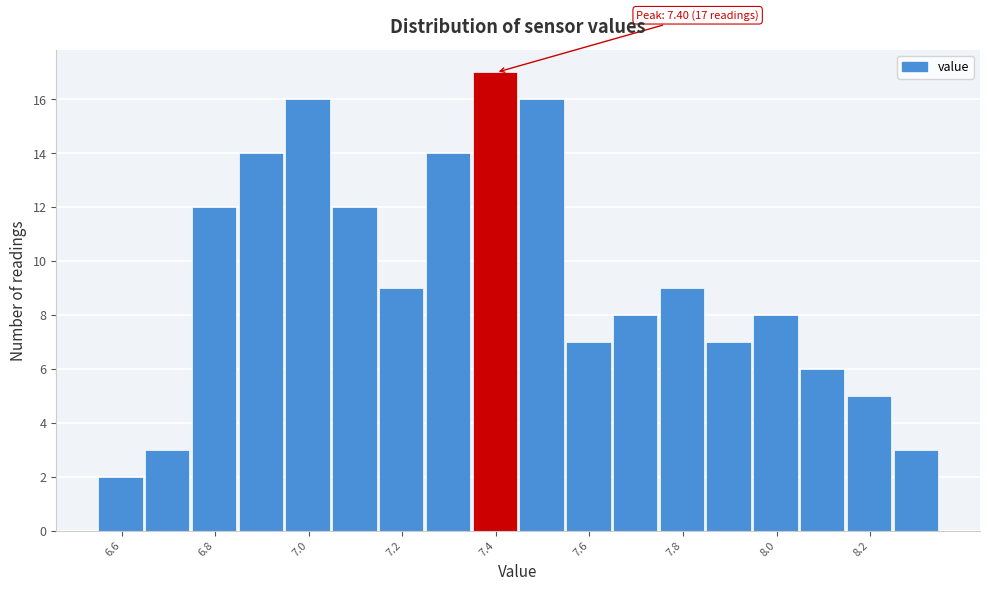

Which range on the x-axis has the tallest bar?

7.35 to 7.45